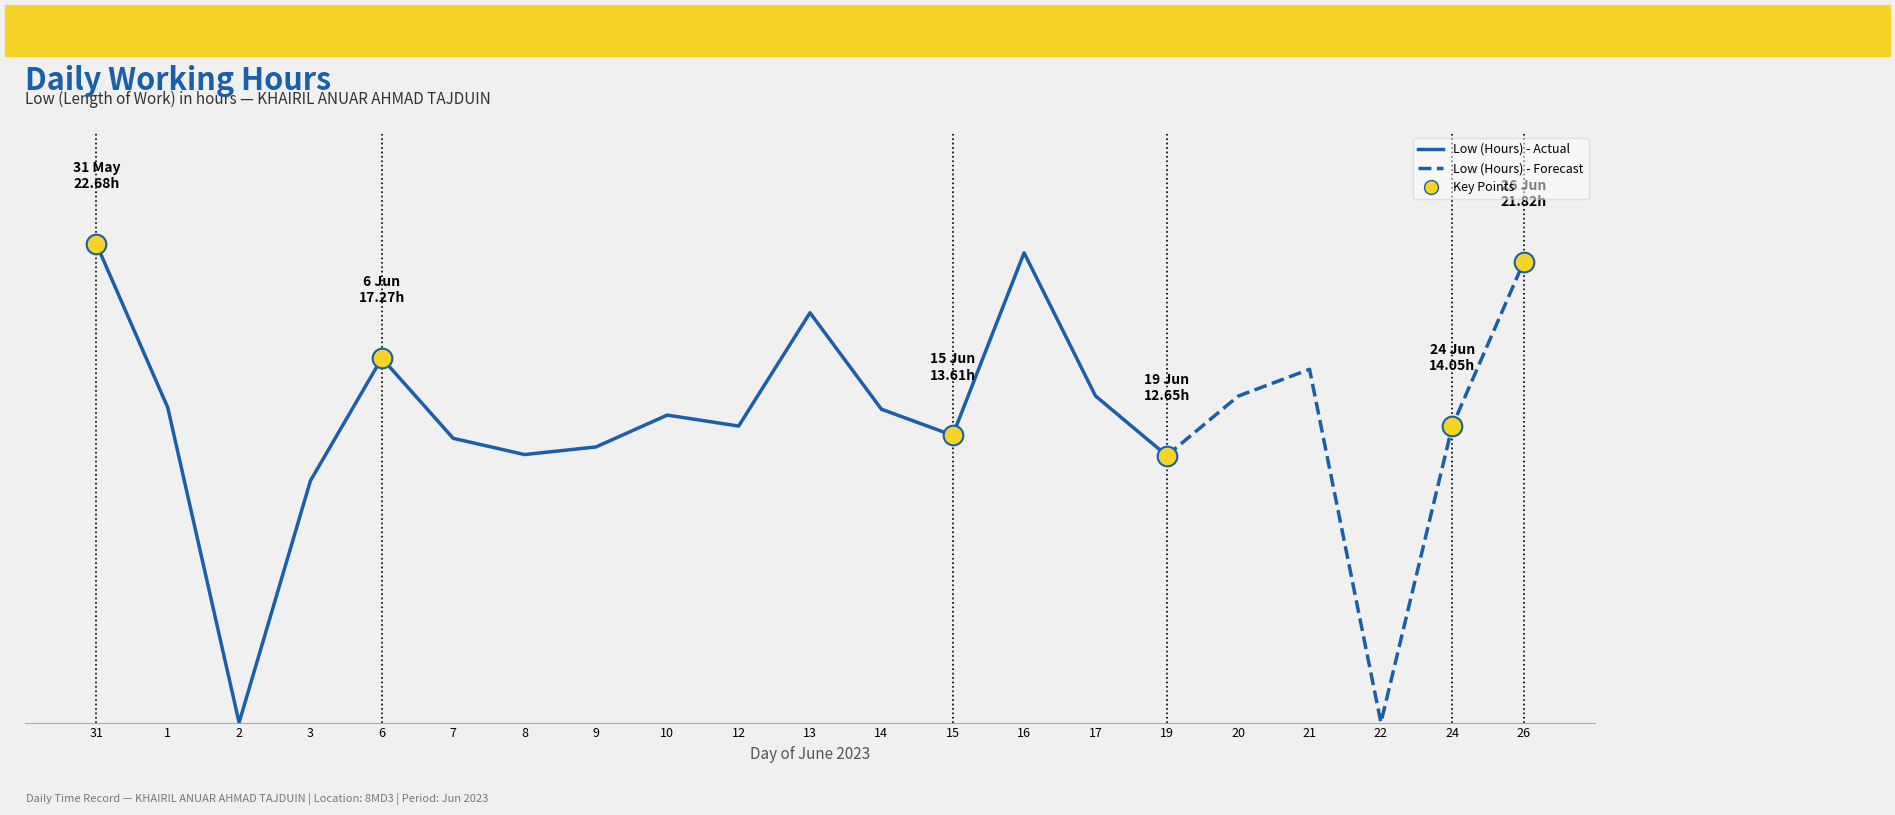

What is the ratio of the value at 31 to the value at 20?

1.5